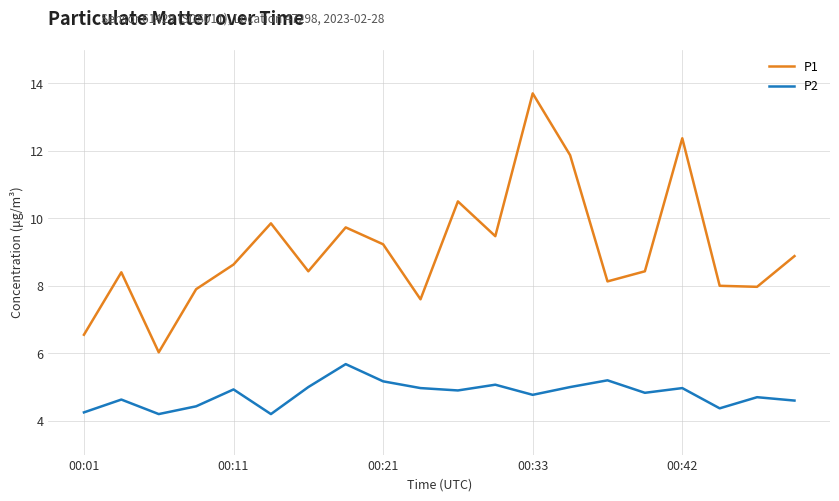

How many series are shown in this chart?

2